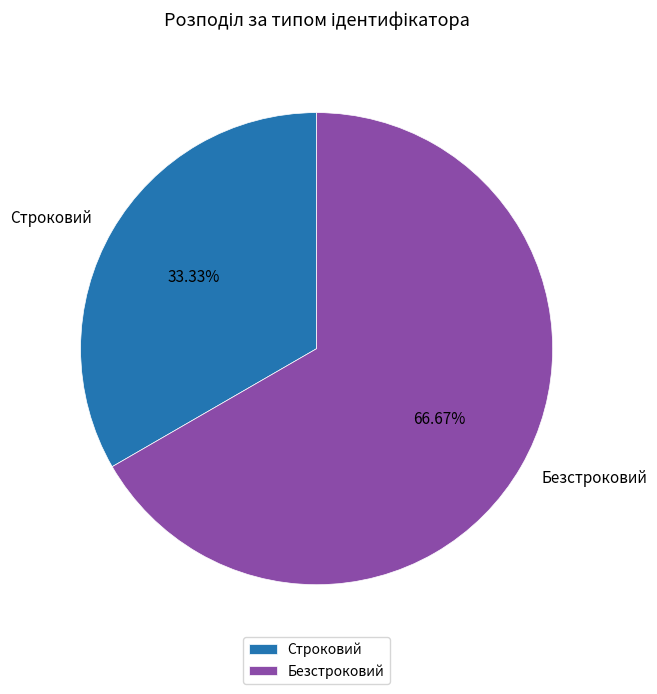

Rank the categories by value from lowest to highest.

Строковий, Безстроковий